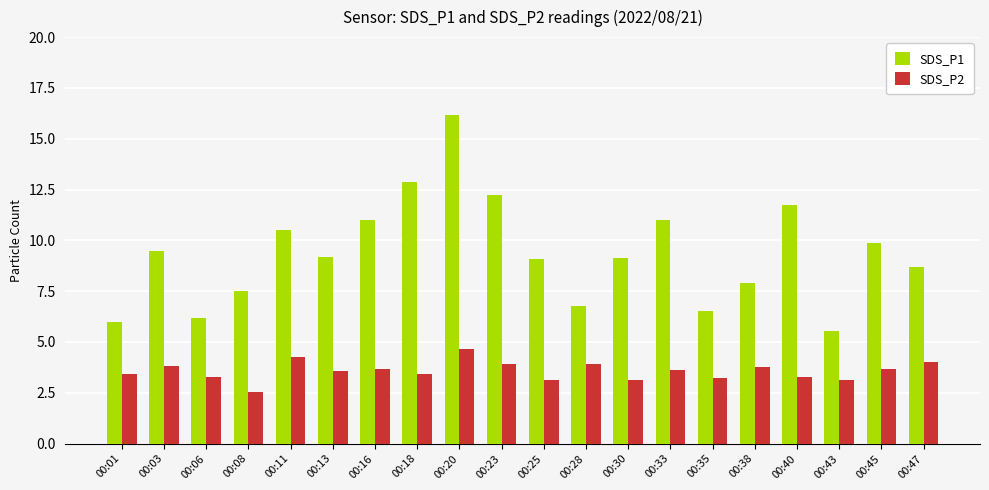

What are all the series names shown in the legend?

SDS_P1, SDS_P2